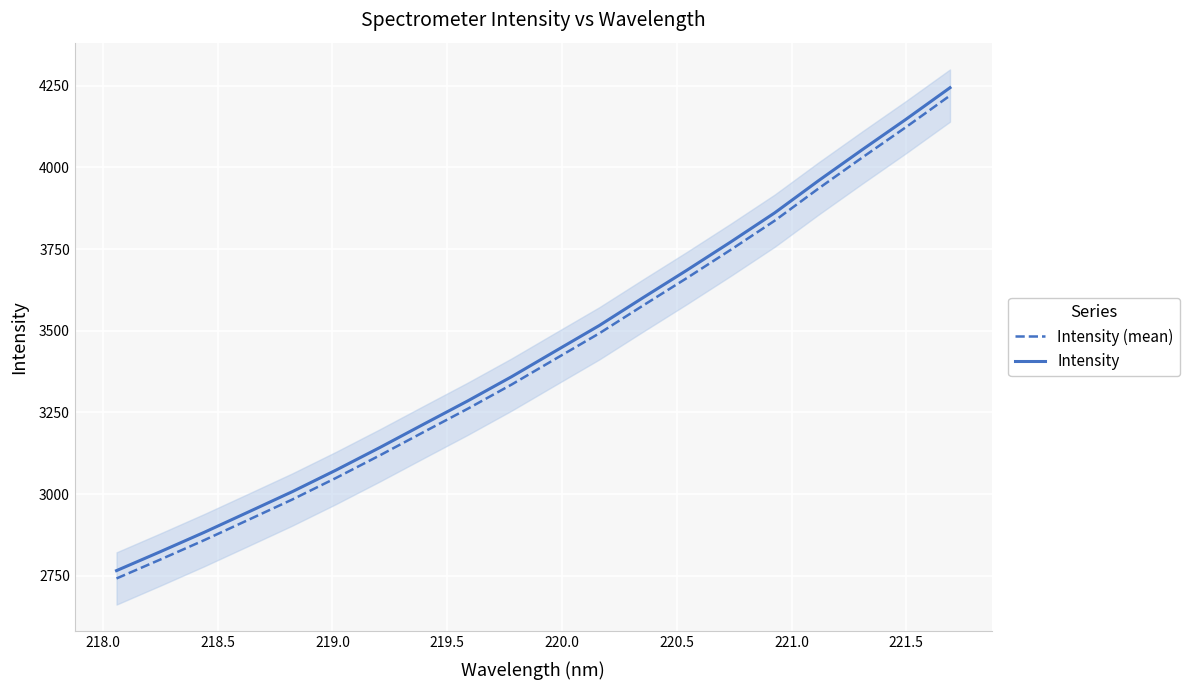

True or false: Intensity (mean) and Intensity cross at least once.

False